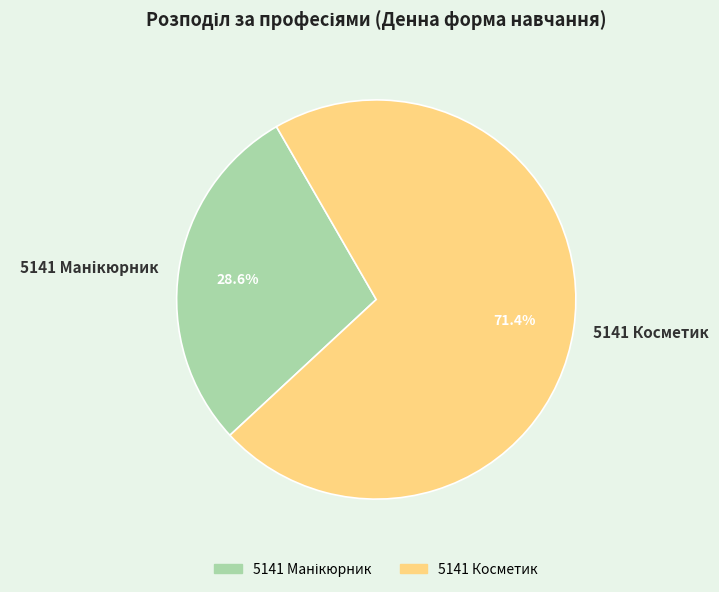

Which category has the biggest portion of the pie?

5141 Косметик